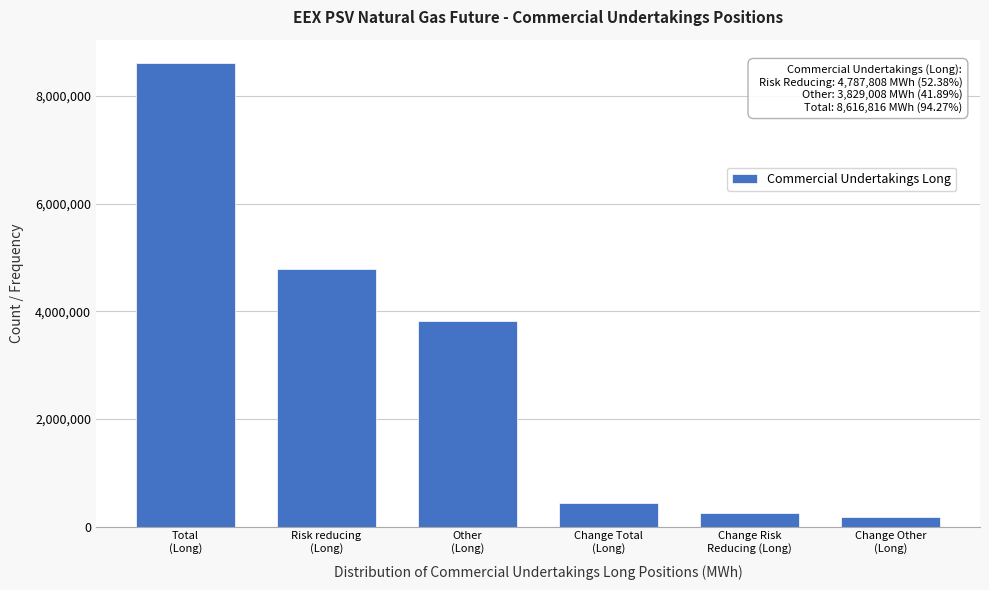

Reading left to right, what are all the values shown in this chart?

8616816	4787808	3829008	430656	258648	172008